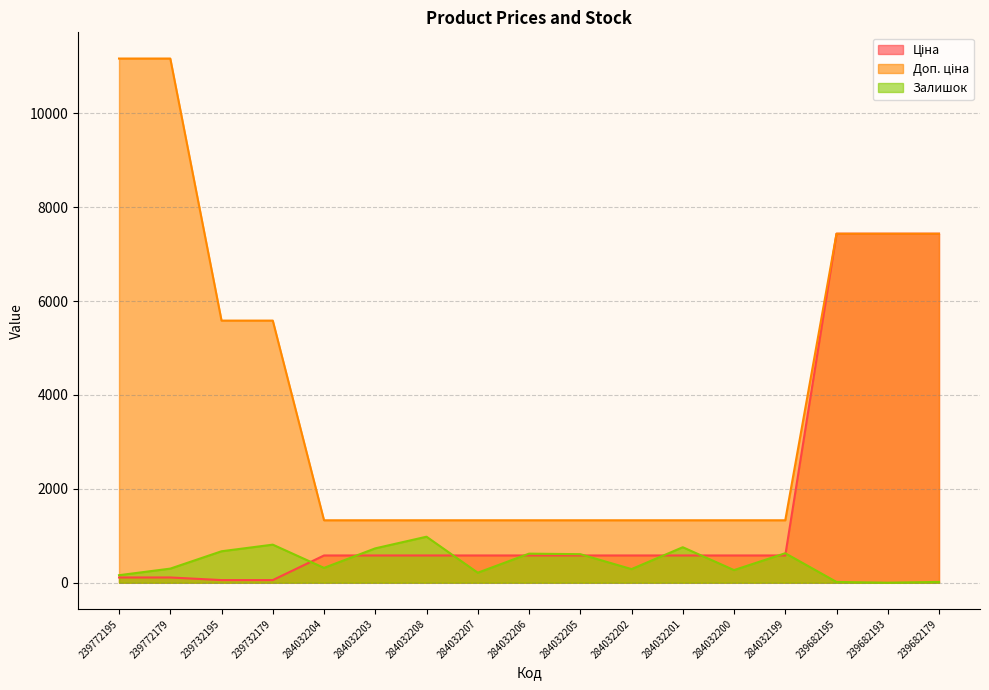

What is the difference between the Доп. ціна values at 284032206 and 239732195?

4254.7